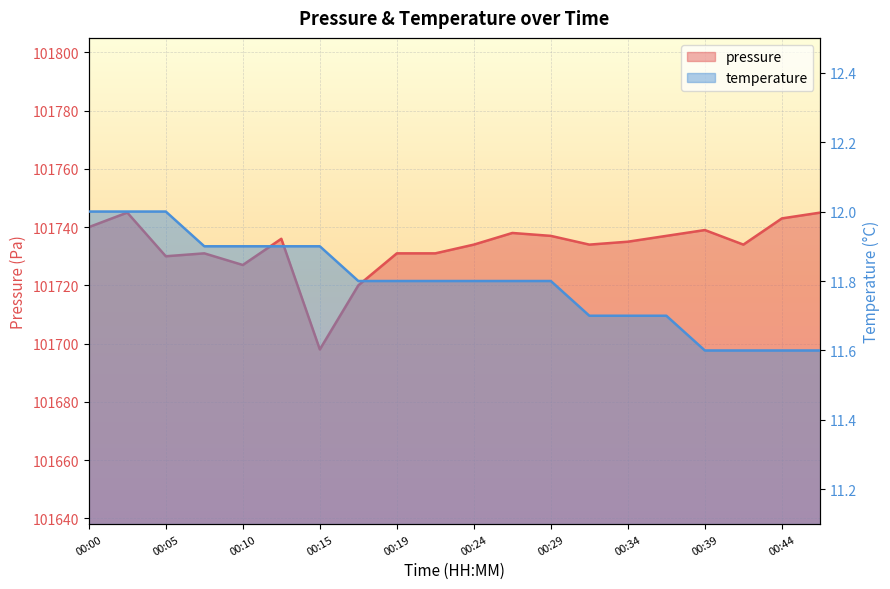

What is the difference between the highest and lowest values at 00:47?

101733.4